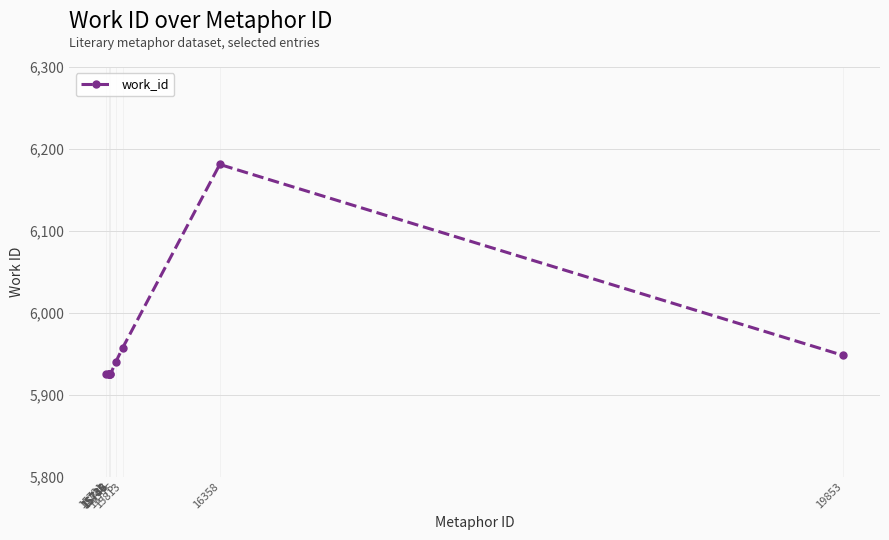

What is the difference between the maximum and minimum values?

256